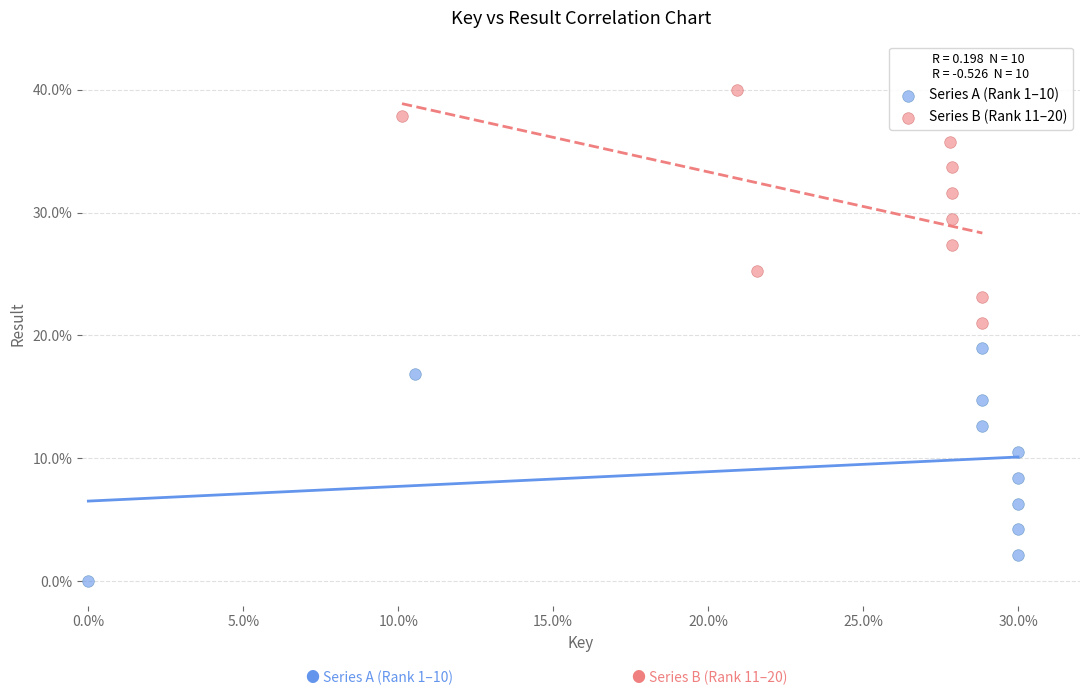

What are all the series names shown in the legend?

Series A (Rank 1–10), Series B (Rank 11–20)